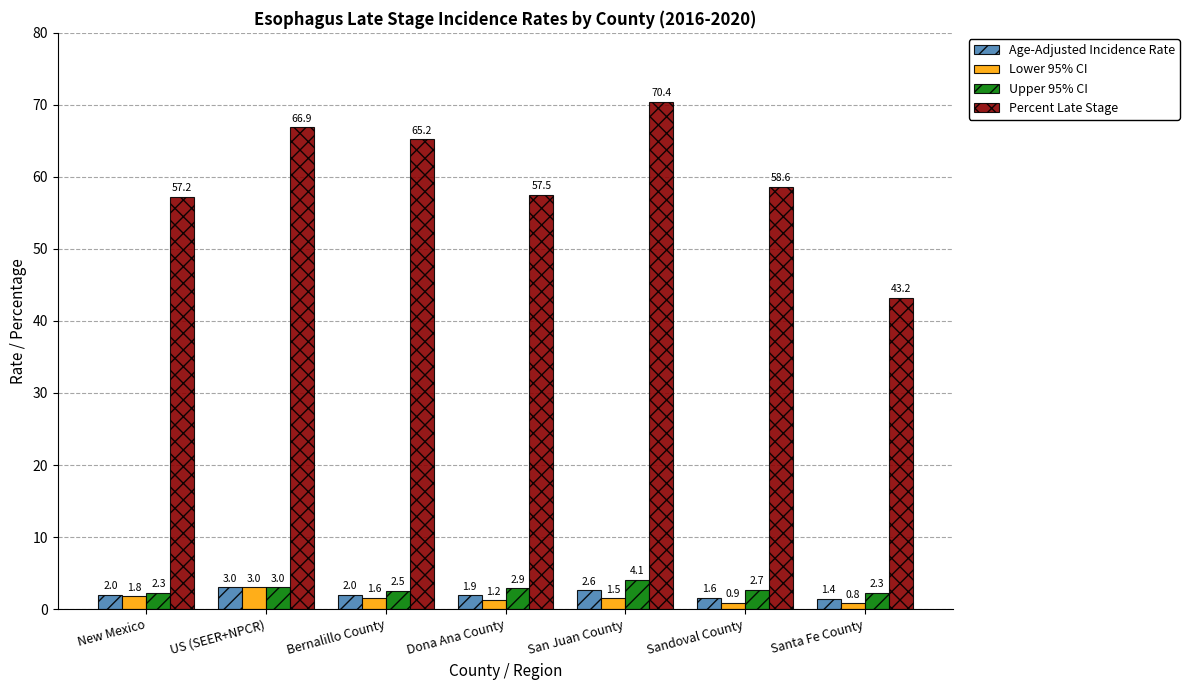

Read the Lower 95% CI value at Santa Fe County.

0.8